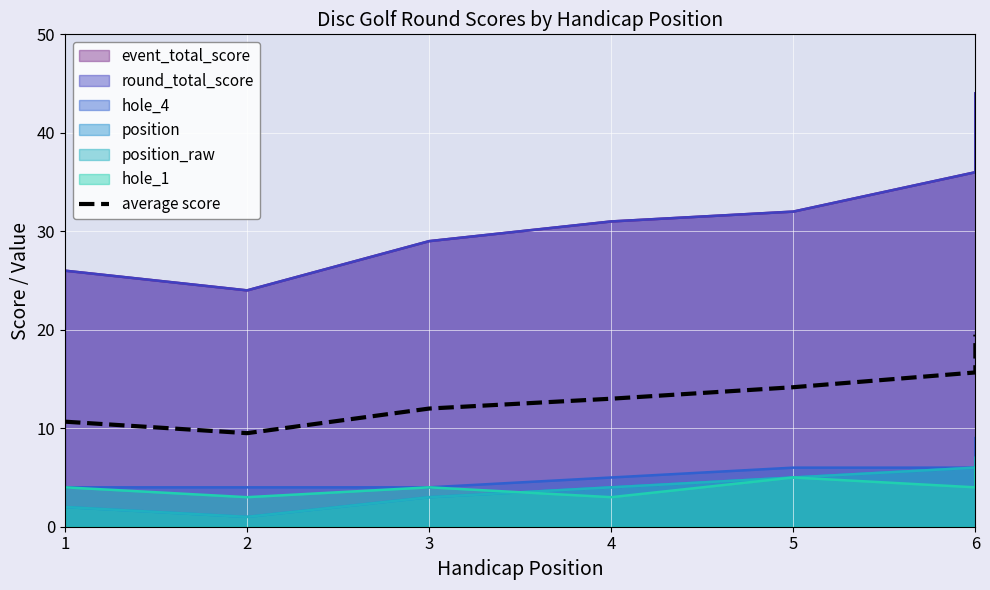

Does the chart display data point markers on the line(s)?

No